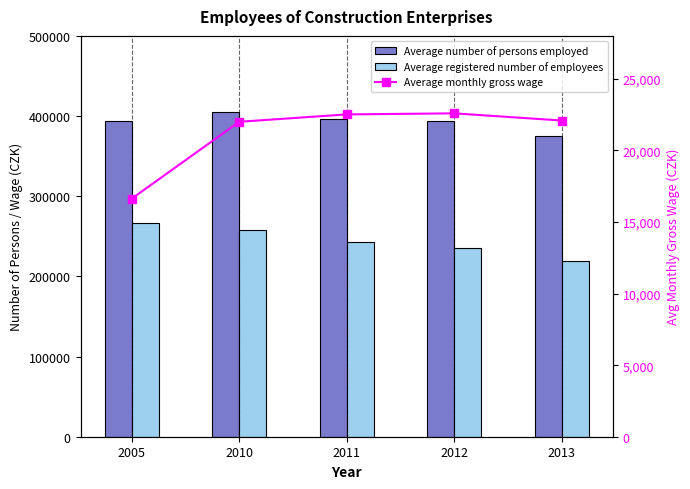

The Average monthly gross wage series shows 22589 at 2012. True or false?

True